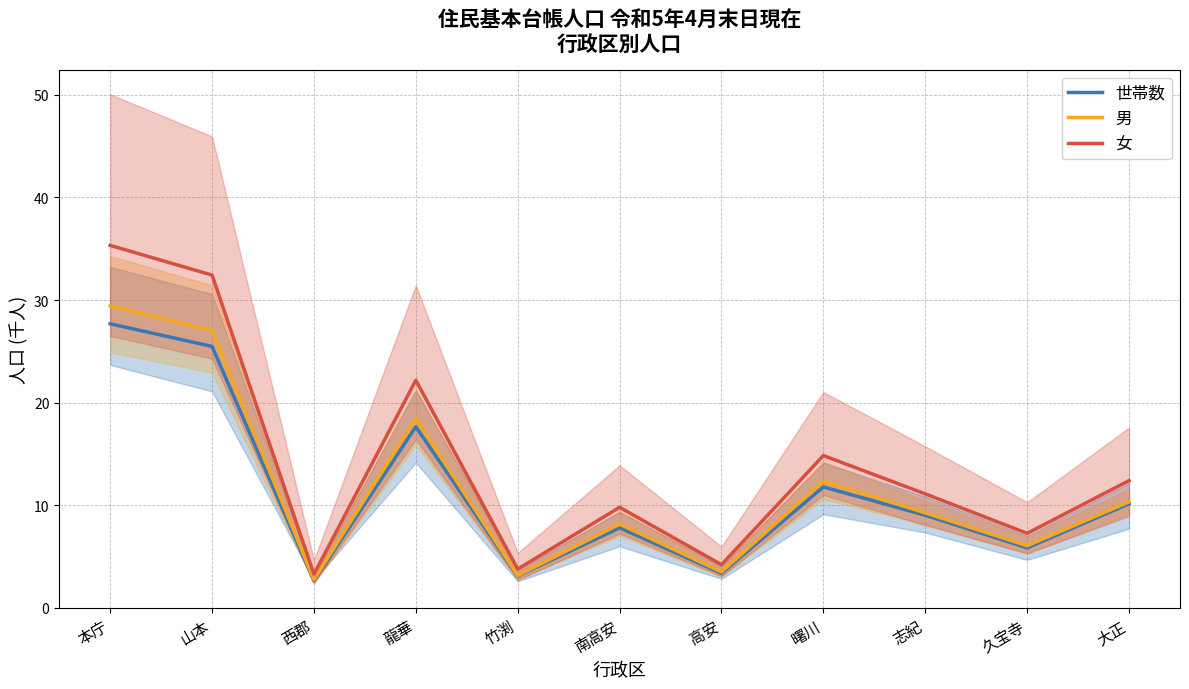

Which series changed the most between 龍華 and 高安?

女